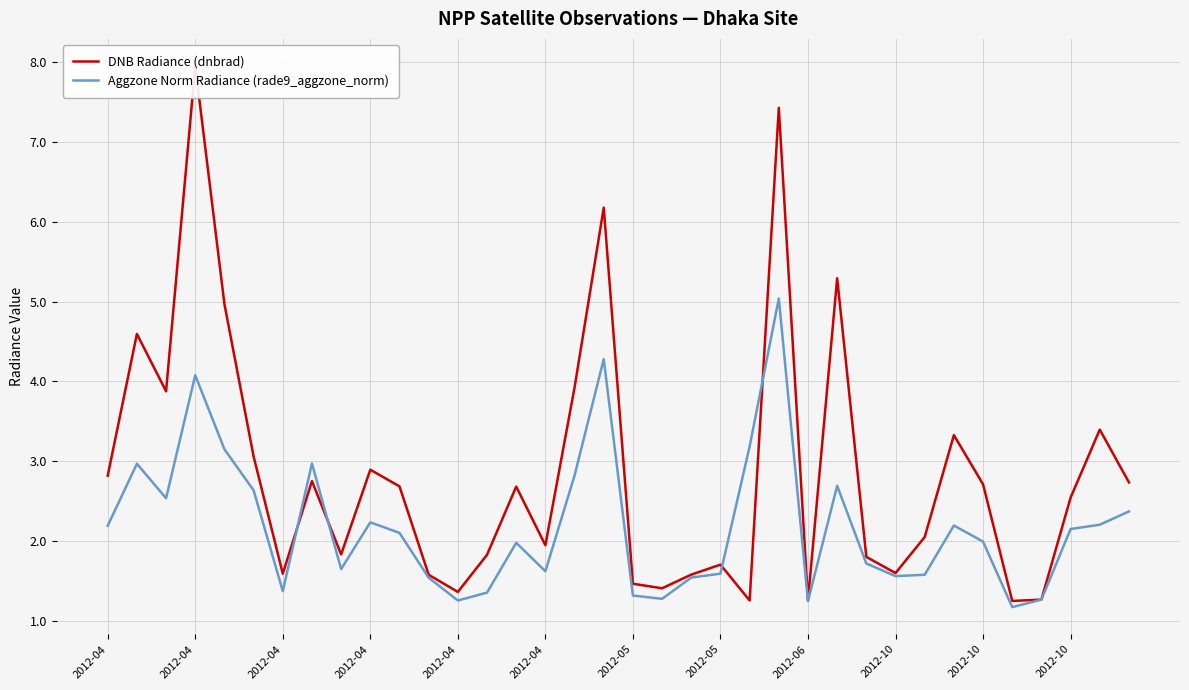

At which category does DNB Radiance (dnbrad) reach its first local valley?

2012-04